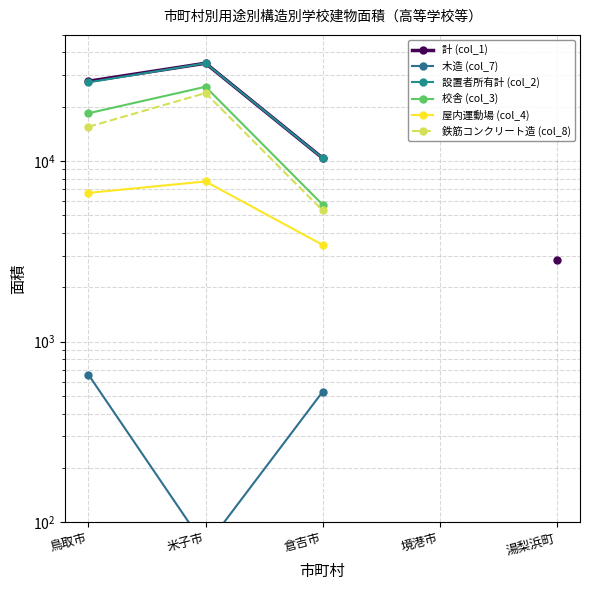

Between 境港市 and 倉吉市, which is larger?

倉吉市